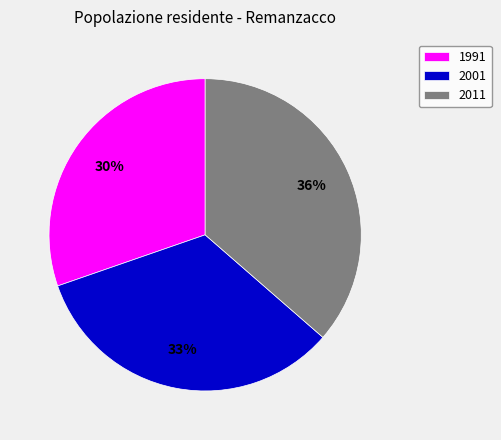

What is the smallest slice in the pie chart?

1991